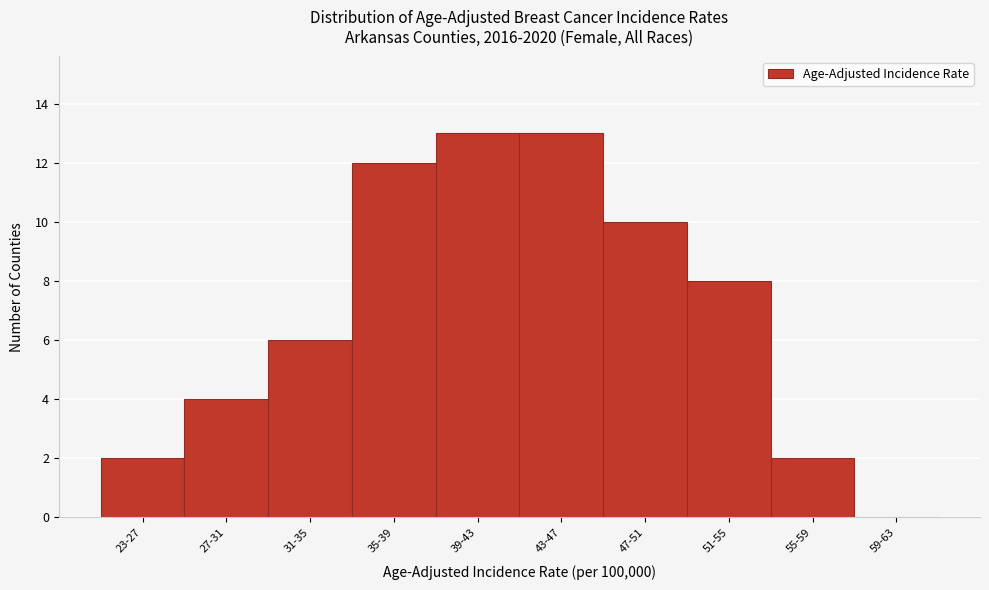

Reading left to right, what are all the values shown in this chart?

23-27=2	27-31=4	31-35=6	35-39=12	39-43=13	43-47=13	47-51=10	51-55=8	55-59=2	59-63=0